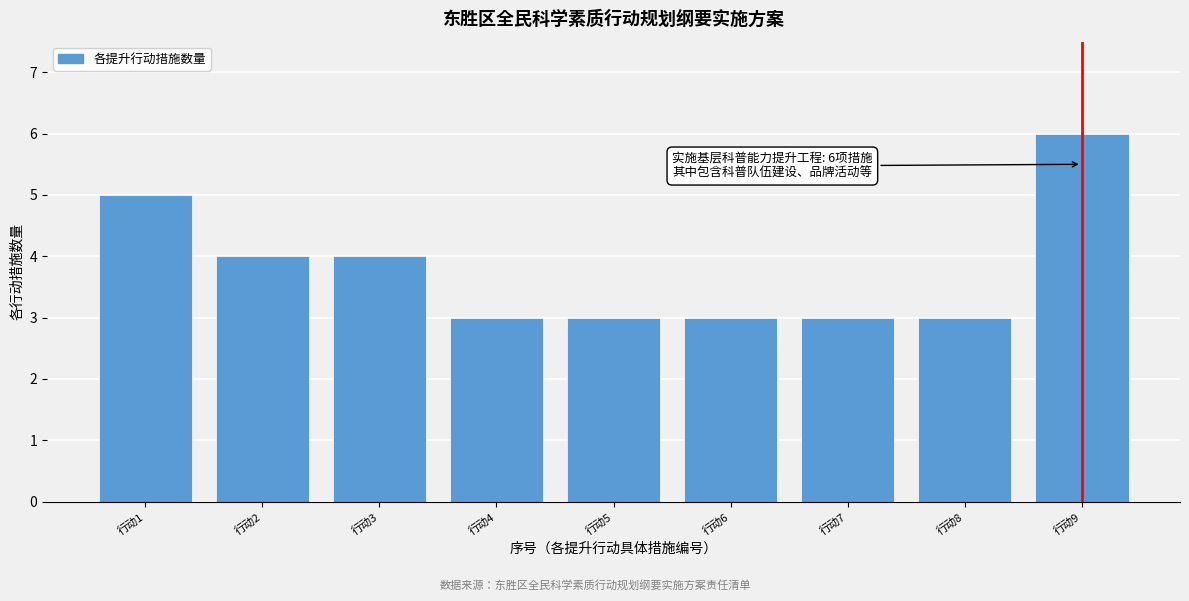

Reading right to left, transcribe all the data shown in this chart.

行动9=6	行动8=3	行动7=3	行动6=3	行动5=3	行动4=3	行动3=4	行动2=4	行动1=5